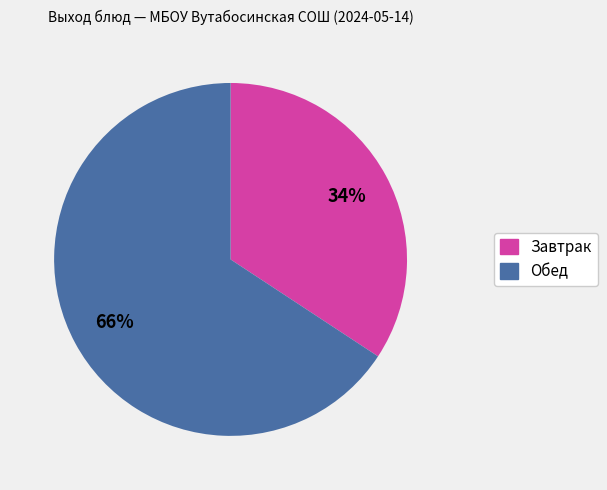

Count the number of slices in the pie.

2